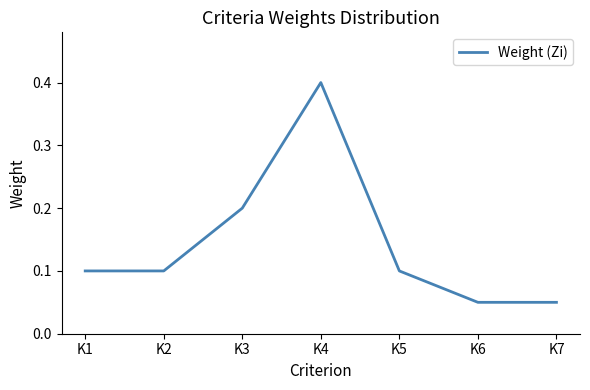

What is the sum of the values at K7 and K4?

0.5